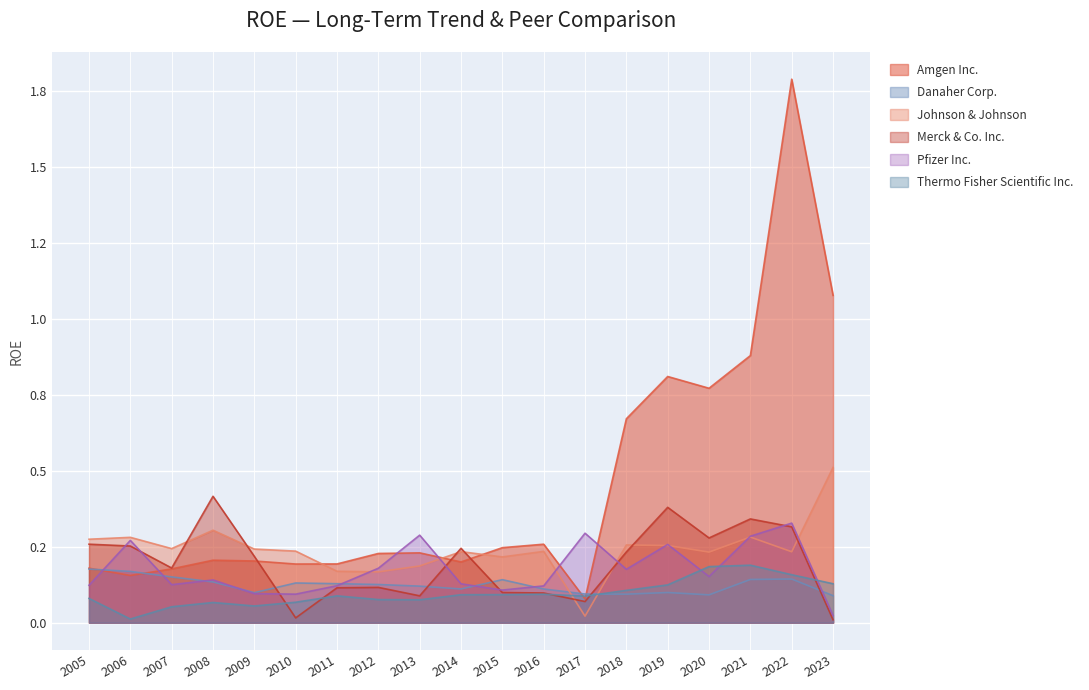

What is the average value of the Merck & Co. Inc. series?

0.2